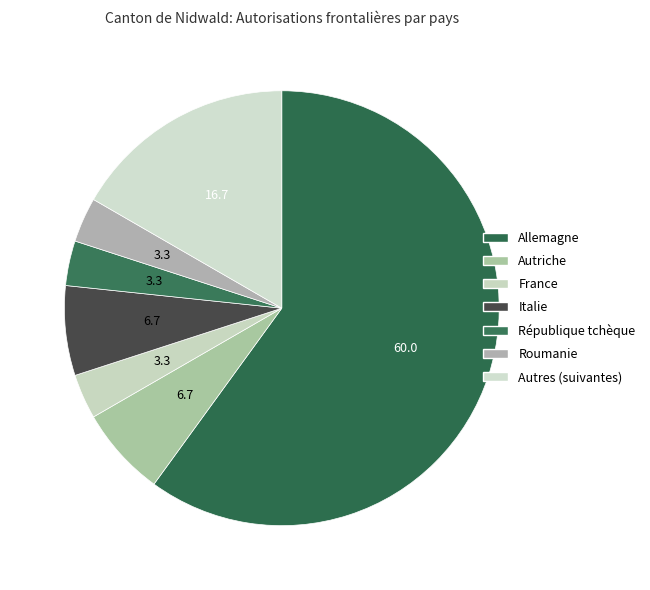

How many slices are in this pie chart?

7